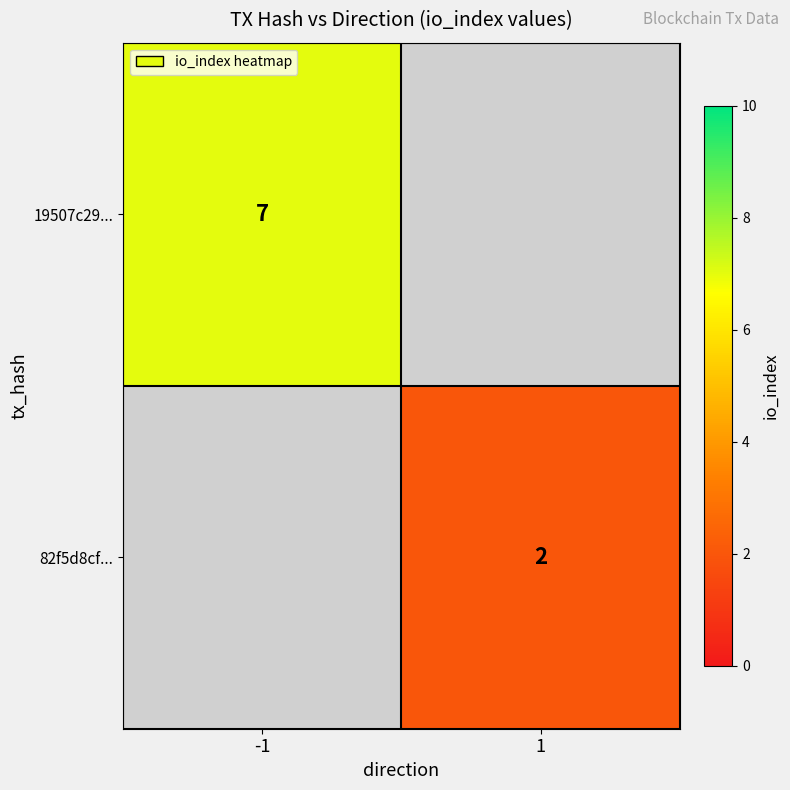

Which category has the highest value across all series?

-1